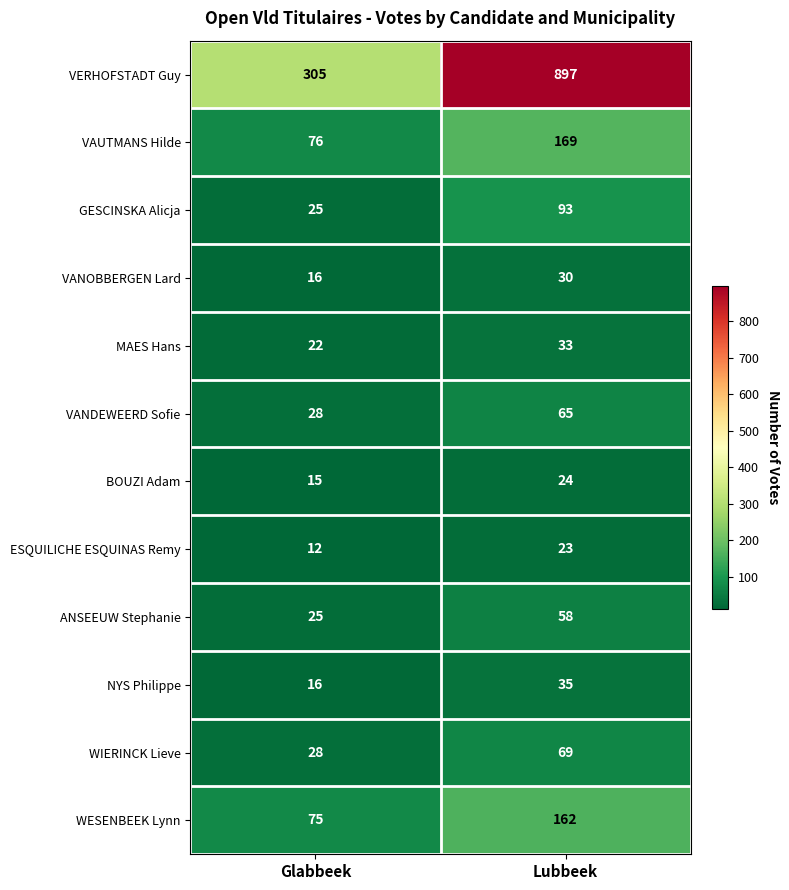

What is the spread (max minus min) of values at Lubbeek?

874